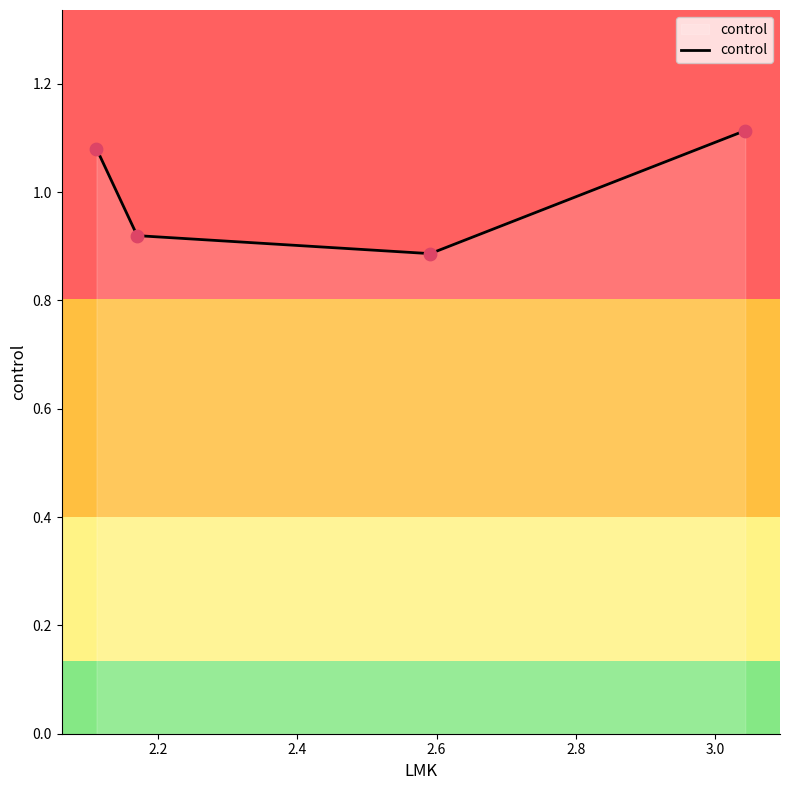

How many interior local valleys (lower than both neighbors) does the data have?

1